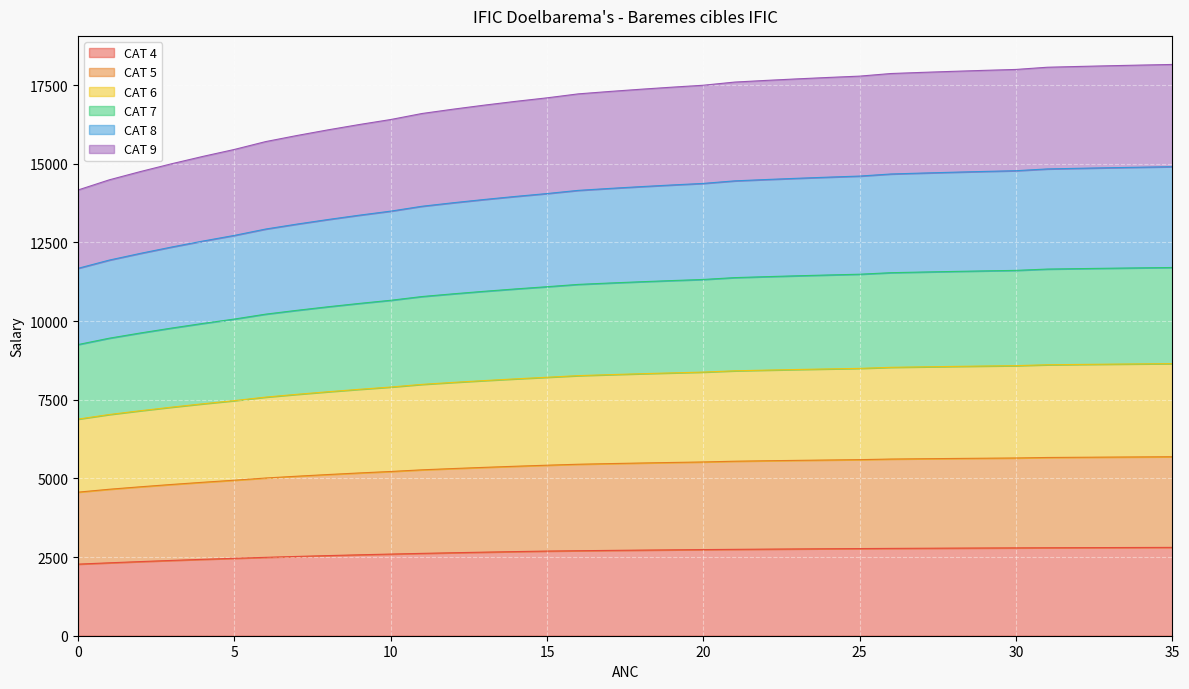

What is the minimum value for CAT 4?

2275.2